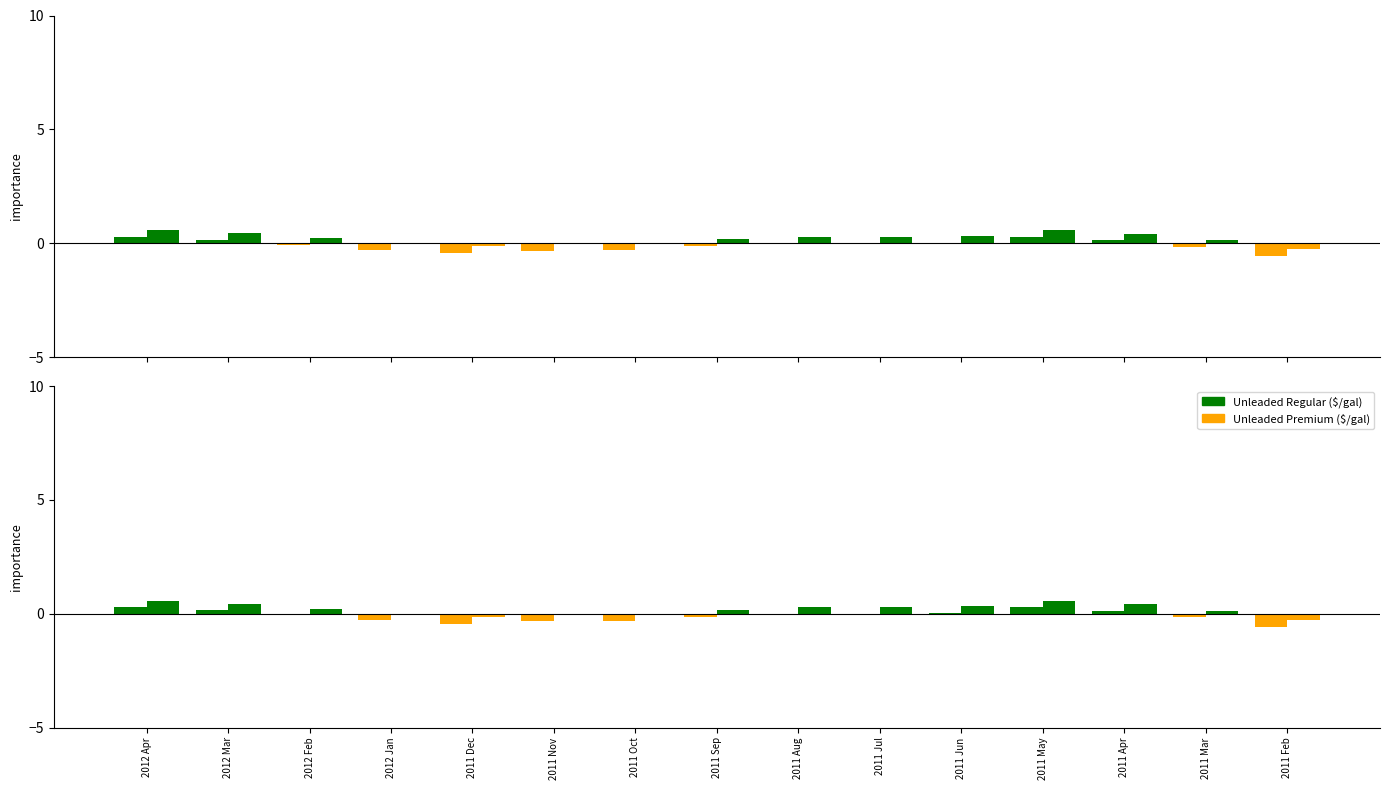

What is the spread (max minus min) of values at 2011 Mar?

0.3